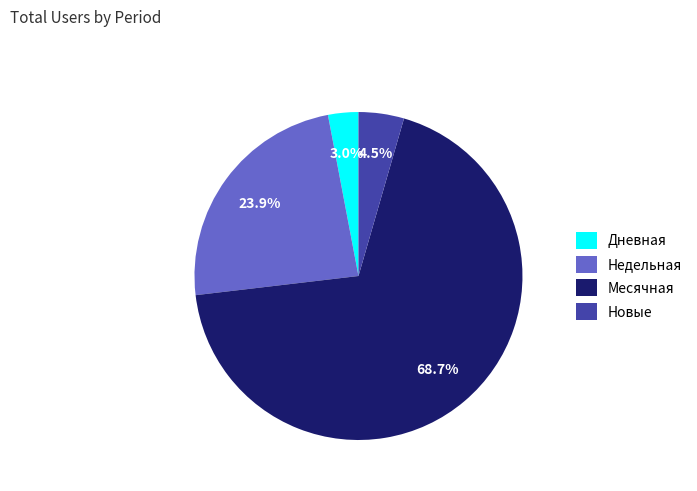

Do Дневная and Месячная together represent more than half of the pie?

Yes